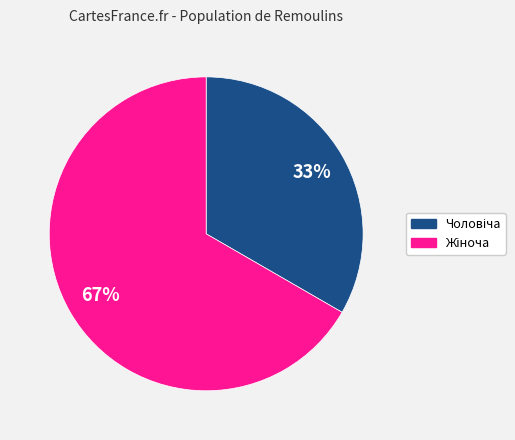

To the nearest percent, what is the average slice percentage?

50%